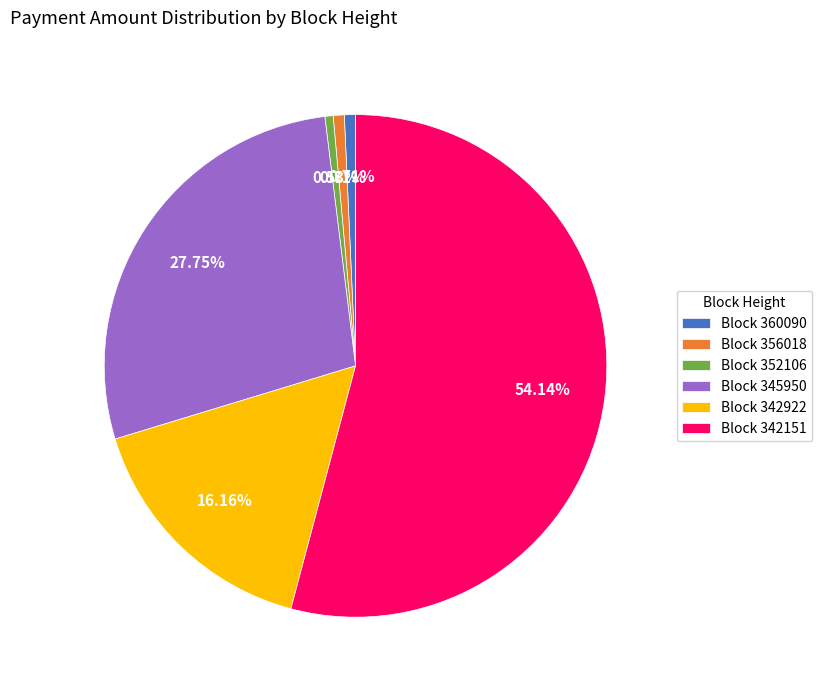

How many slices are in this pie chart?

6